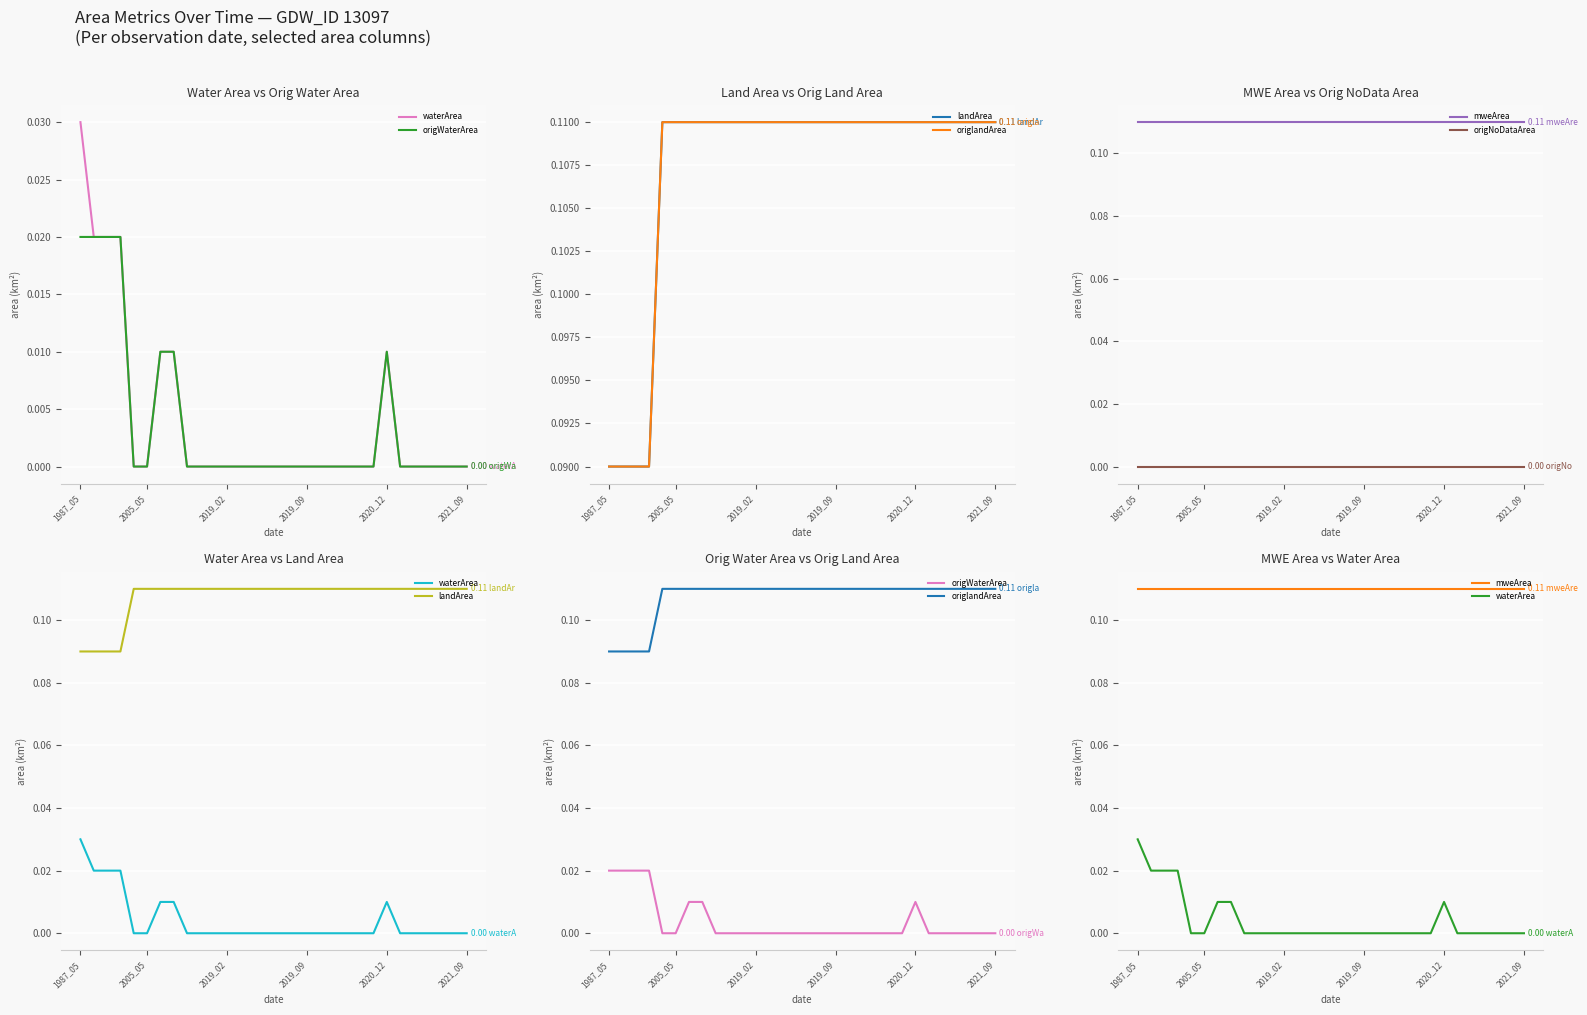

True or false: waterArea and origNoDataArea intersect in this chart.

False